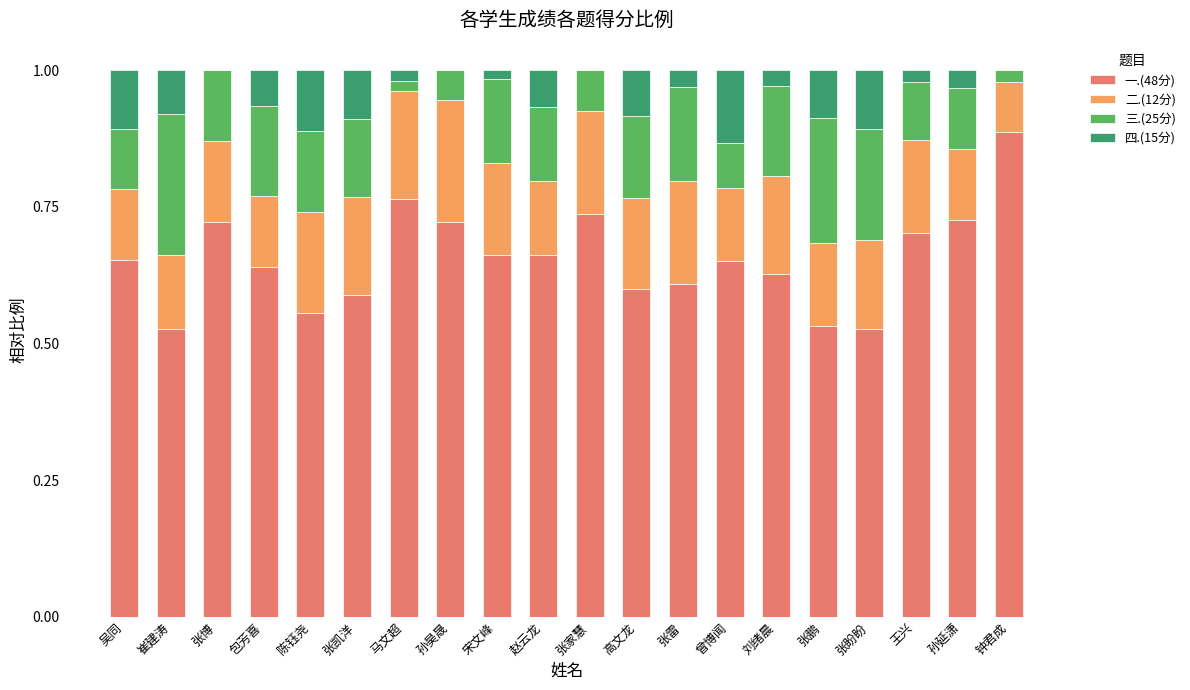

The value of 一.(48分) at 高文龙 is 0.6. True or false?

True